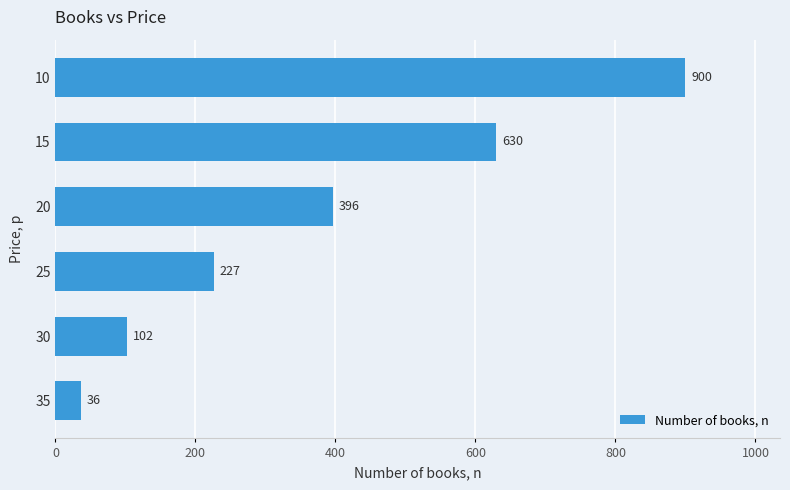

What is the minimum value shown in the chart?

36